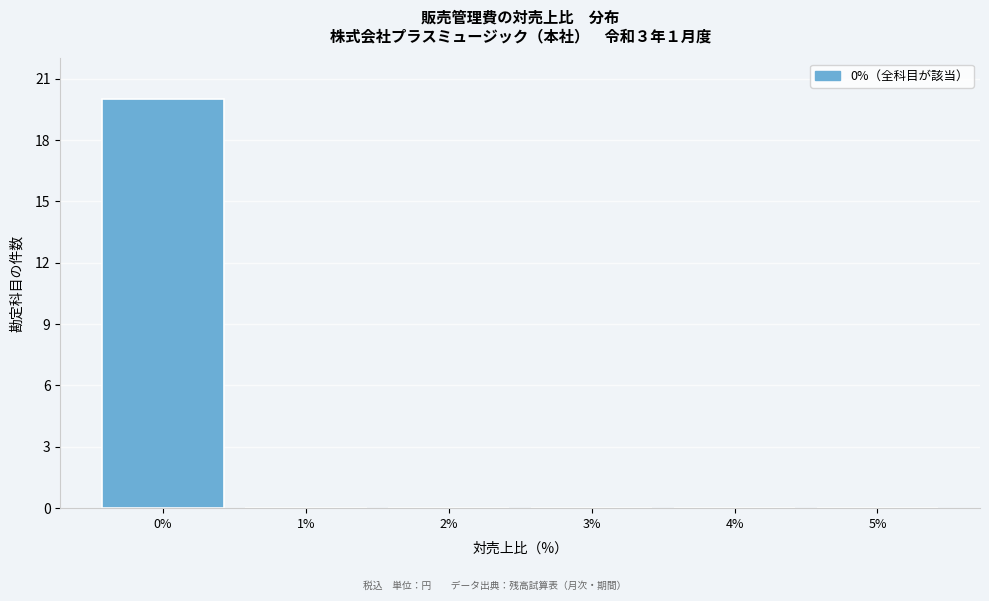

Reading left to right, transcribe this chart: for each bar, give the range it covers on the x-axis and its height. The values are not printed on the chart, so give them approximately, as read against the axis.

-0.5 to 0.5: 20
0.5 to 1.5: 0
1.5 to 2.5: 0
2.5 to 3.5: 0
3.5 to 4.5: 0
4.5 to 5.5: 0